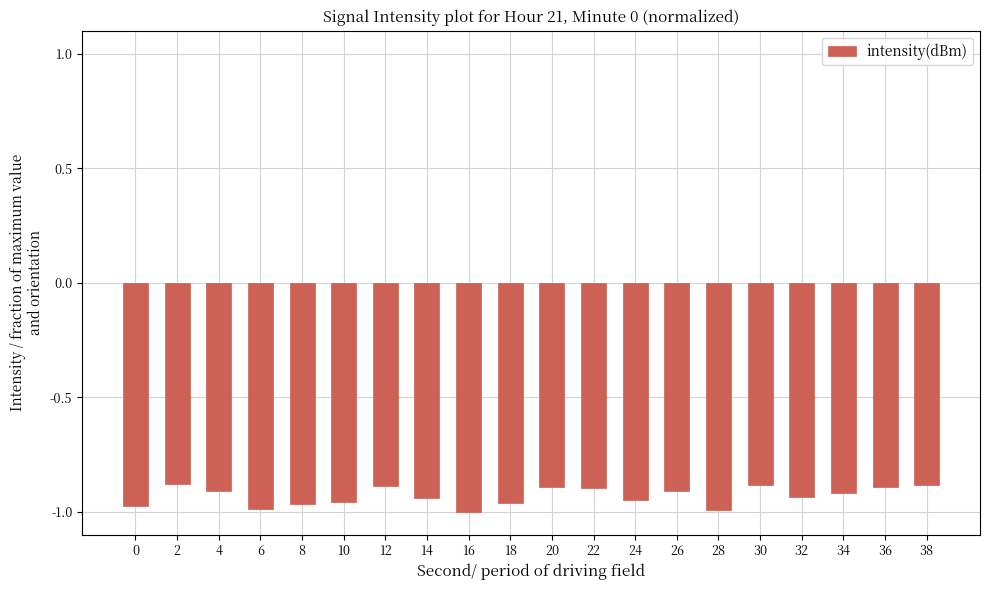

True or false: the data shows -0.2 at 30.

False